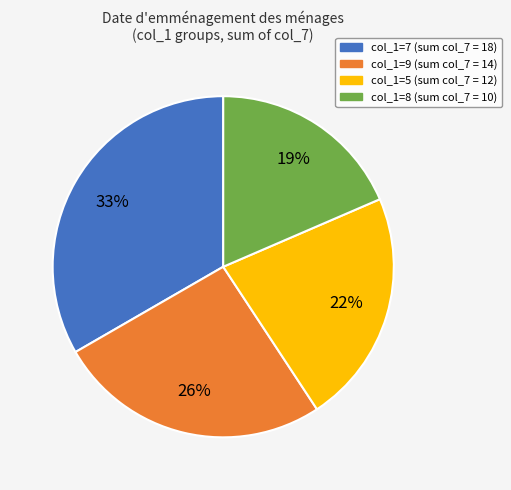

Is there a majority slice in this chart?

No